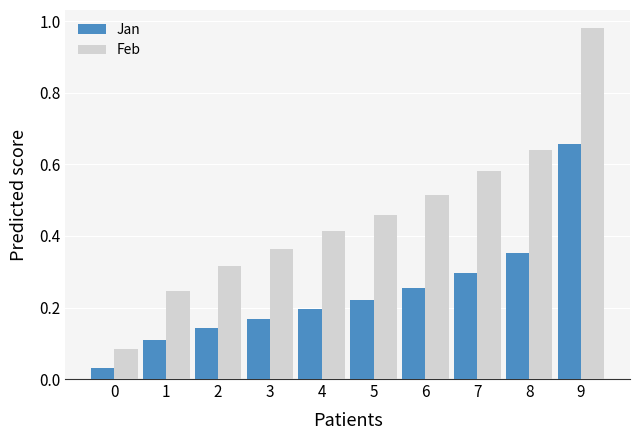

Which series has the widest spread of values?

Feb